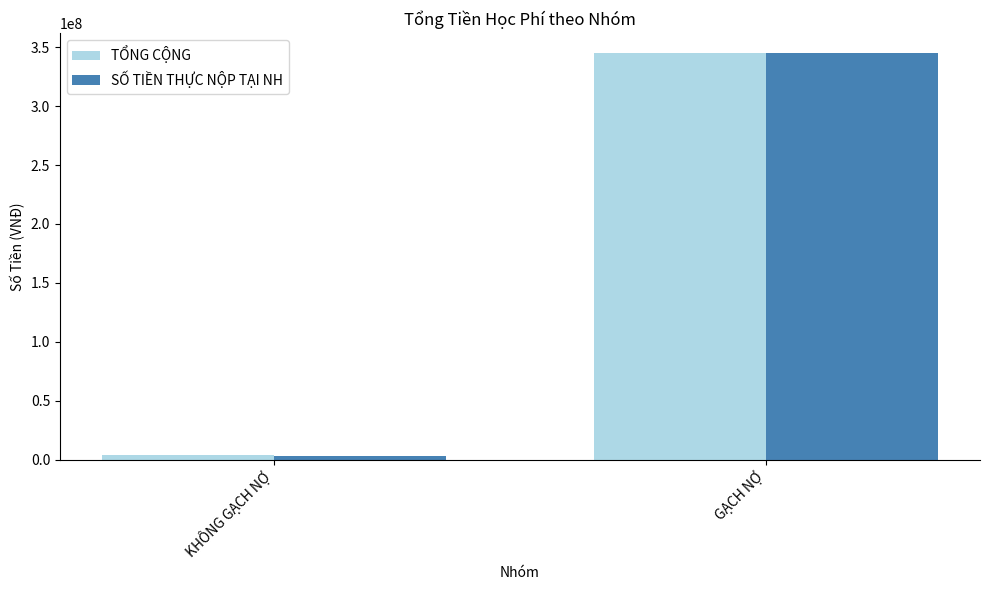

What is the difference between the SỐ TIỀN THỰC NỘP TẠI NH values at KHÔNG GẠCH NỢ and GẠCH NỢ?

342060000